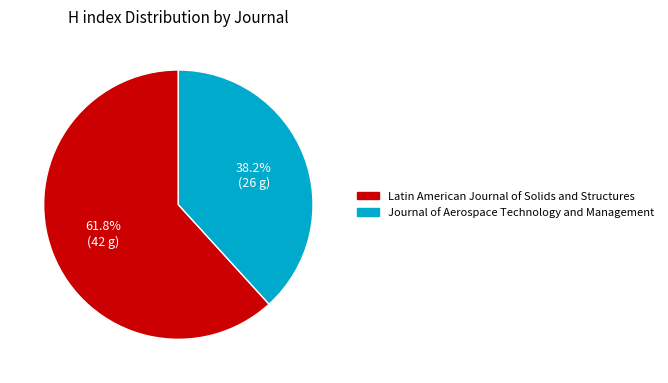

Is it true that Journal of Aerospace Technology and Management is 25% of the pie?

False